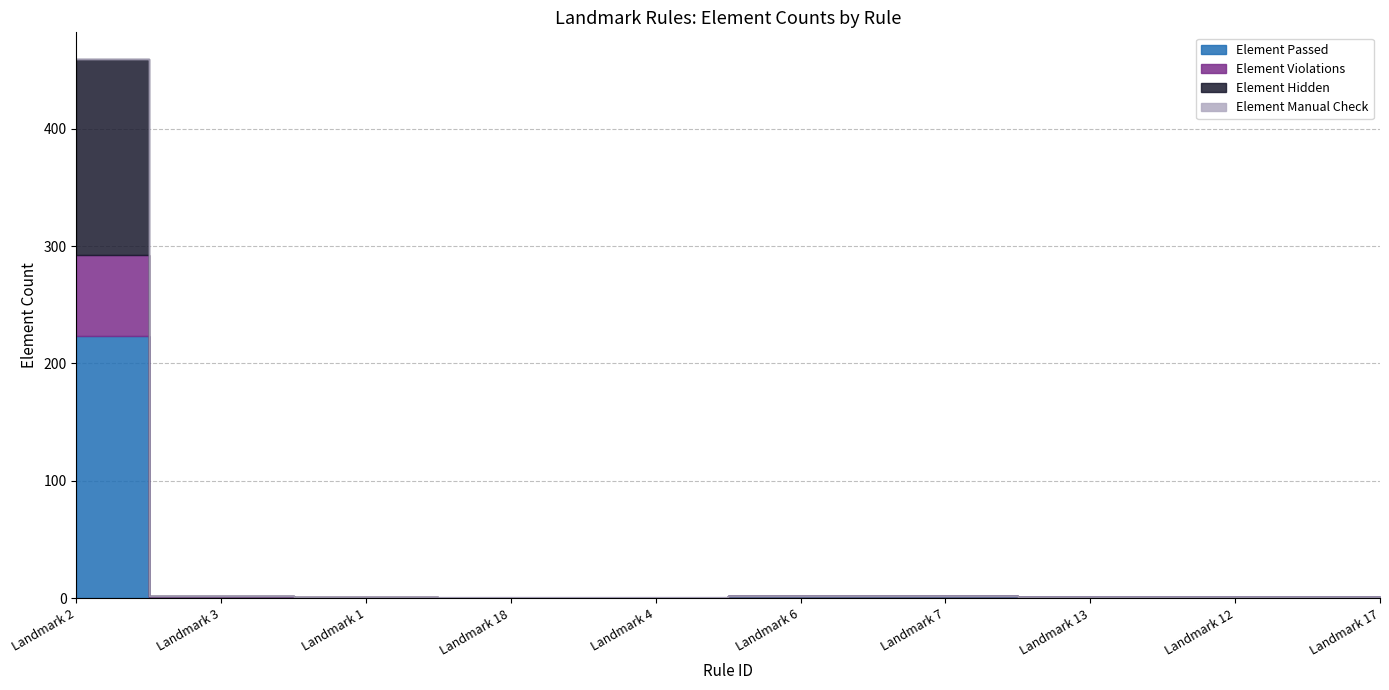

Reading left to right, what are all the values shown in this chart?

Element Passed: 223	0	0	0	0	2	2	1	1	1
Element Violations: 69	2	1	0	0	0	0	0	0	0
Element Hidden: 167	0	0	0	0	0	0	0	0	0
Element Manual Check: 0	0	0	1	1	0	0	0	0	0